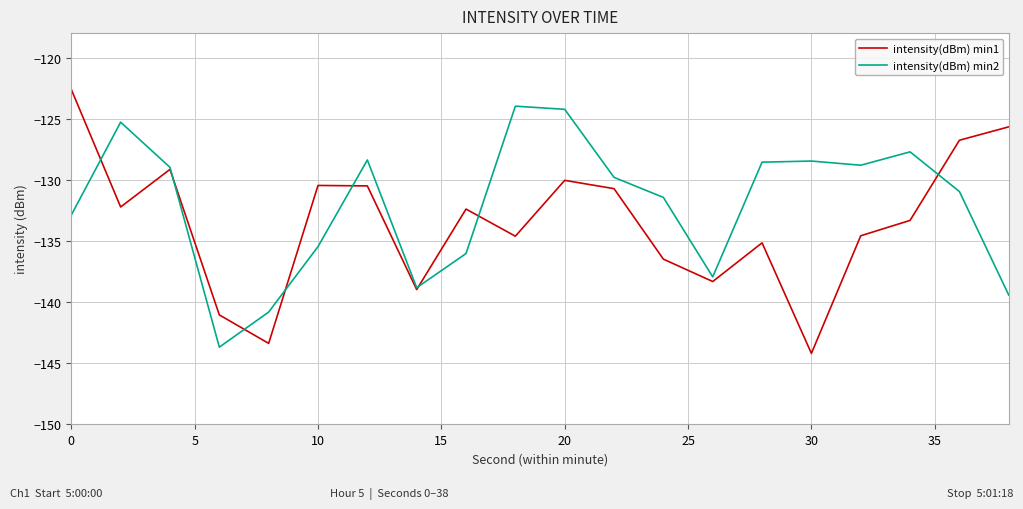

How many series are shown in this chart?

2